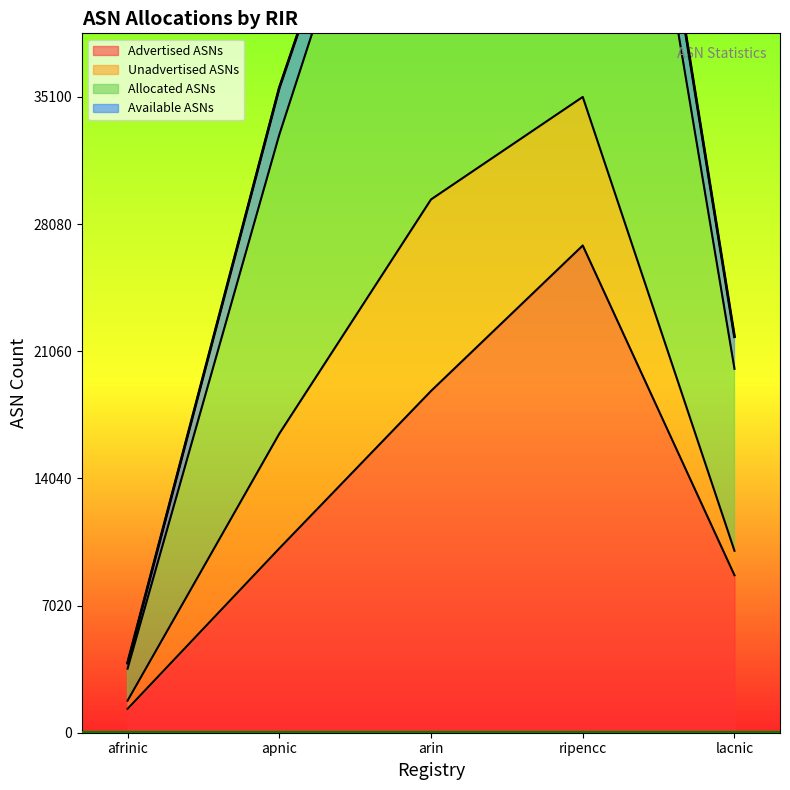

What is the minimum value for Advertised ASNs?

1317